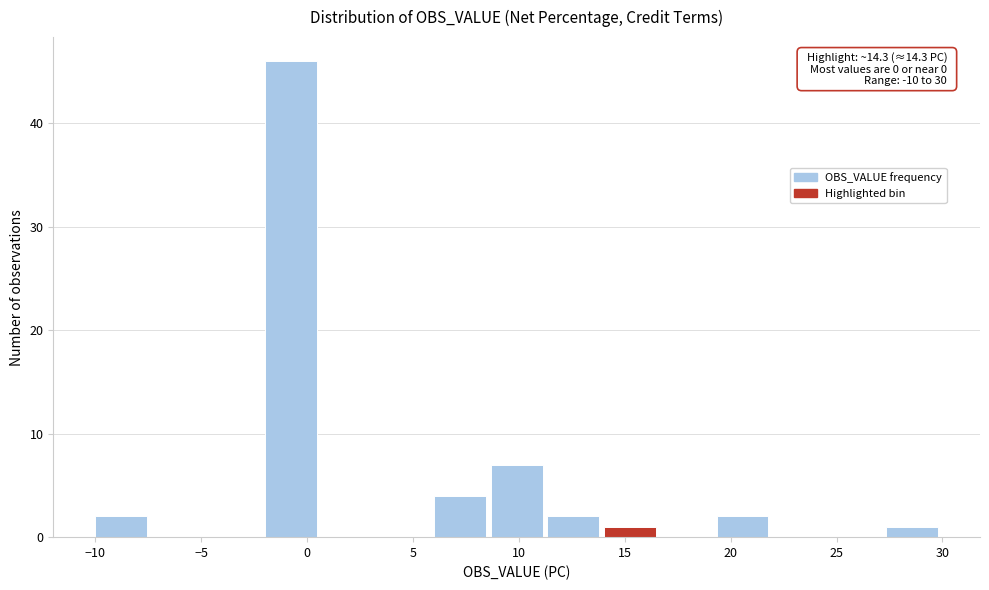

Which range on the x-axis has the tallest bar?

-2.0 to 0.5